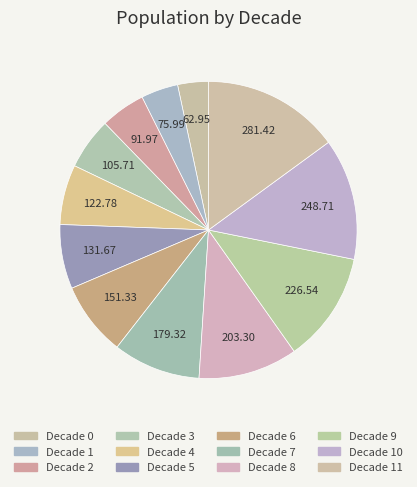

Which slice is the largest?

11